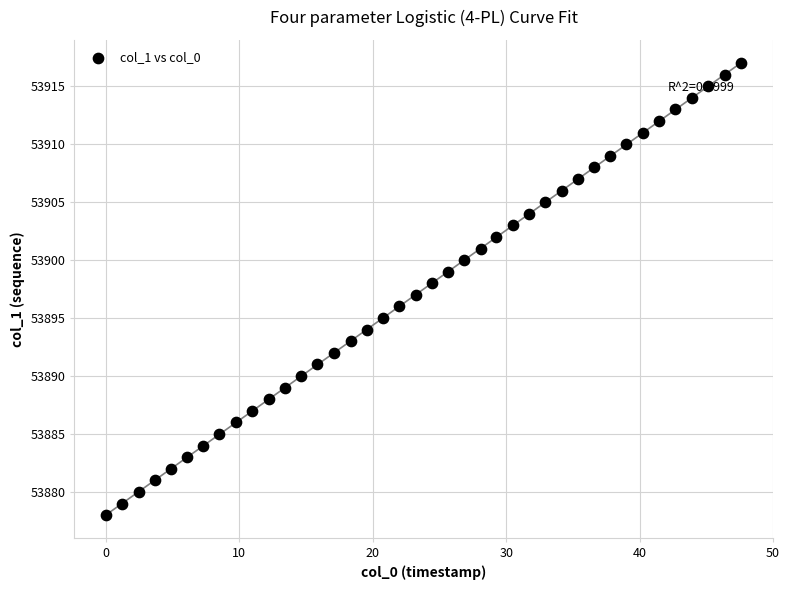

How many data points are displayed?

40